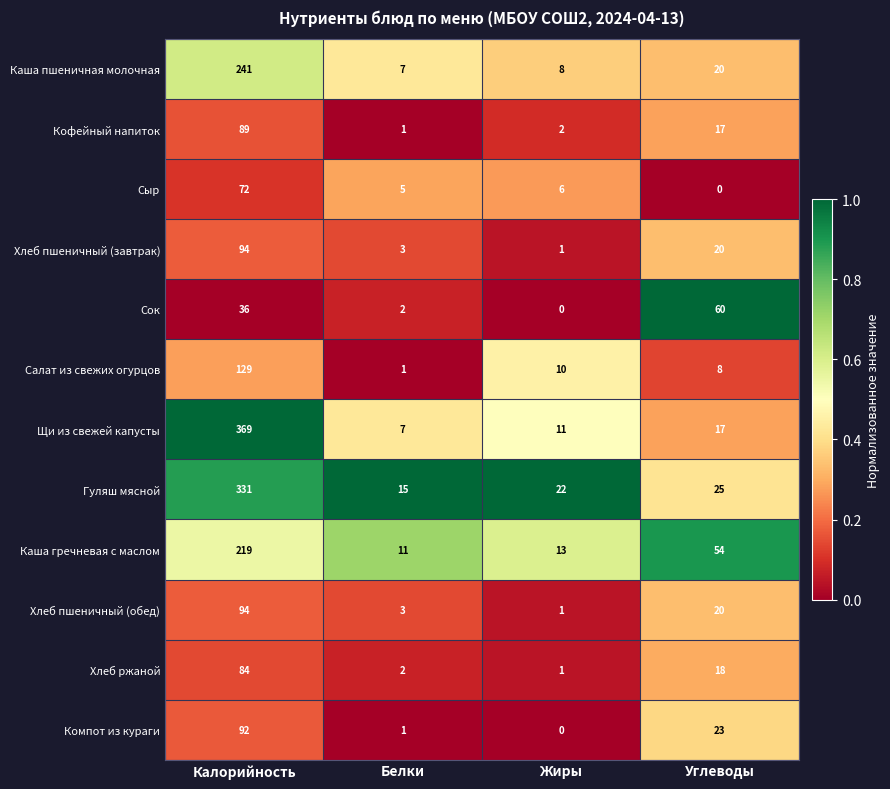

What is the sum of all Хлеб пшеничный (обед) values?

118